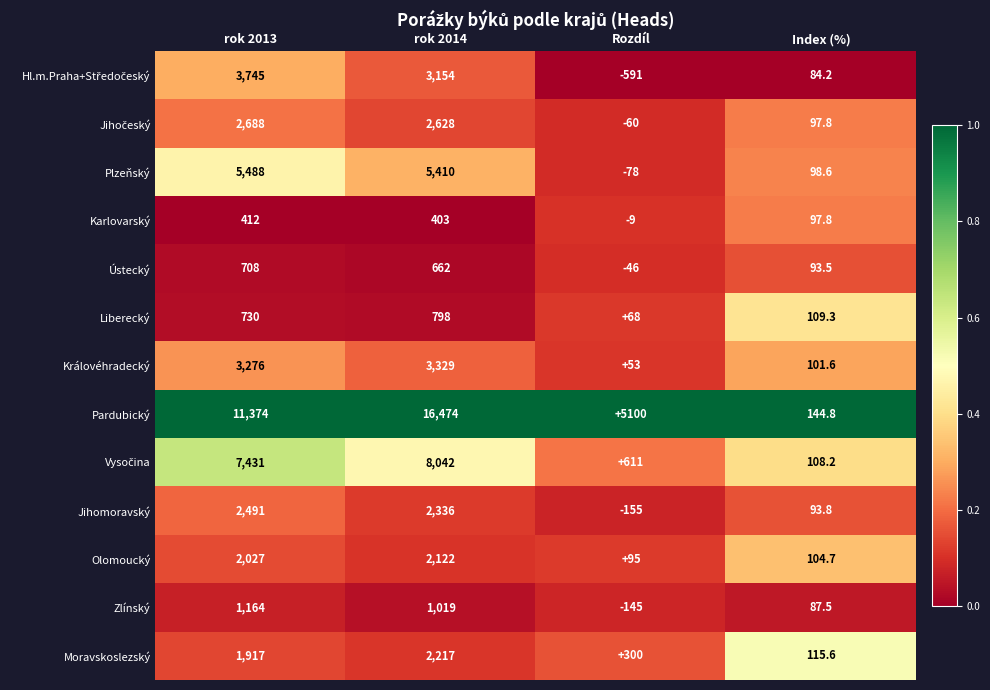

Which series has the largest total across all categories?

Pardubický